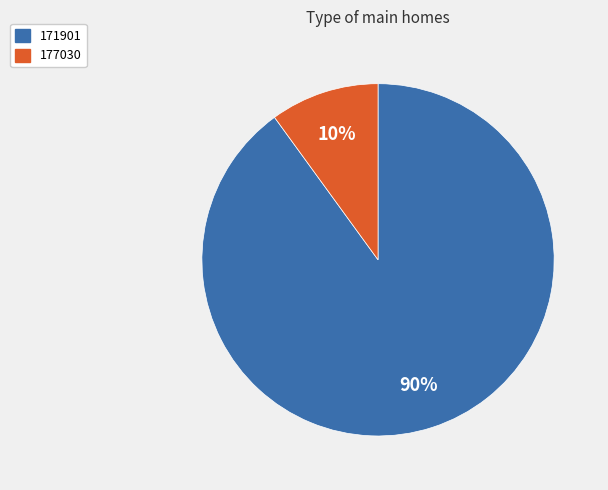

To the nearest percent, what percentage of the pie is 177030?

10%